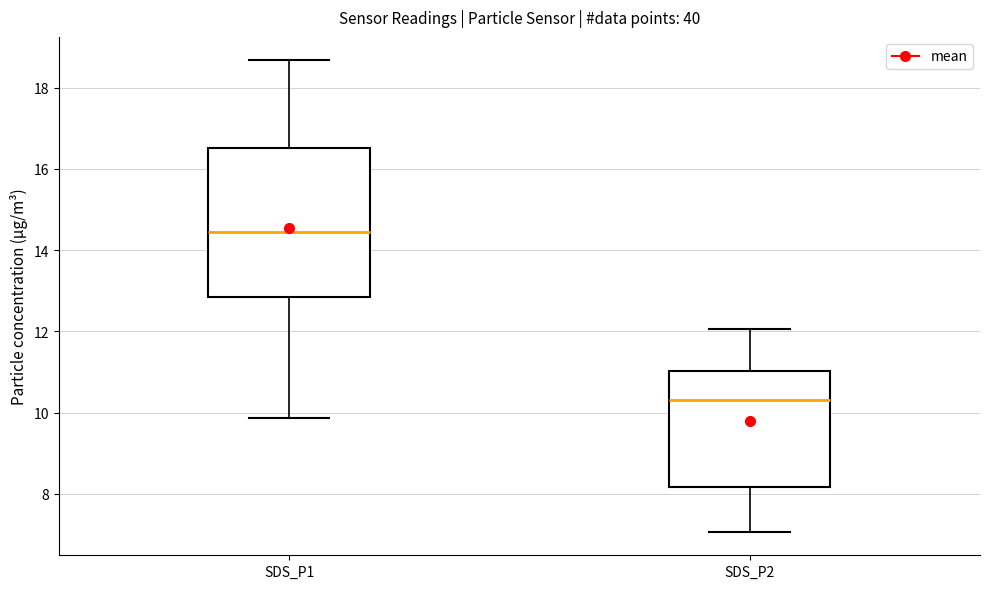

Reading left to right, transcribe this box plot: for each box, give where its median line is, the range the box spans, and where its two whiskers end, as read against the y-axis. The values are not printed on the chart, so give them approximately, as read against the axis.

SDS_P1: median 14.4, box 12.8 to 16.6, whiskers 9.8 to 18.6
SDS_P2: median 10.4, box 8.2 to 11.0, whiskers 7.0 to 12.0